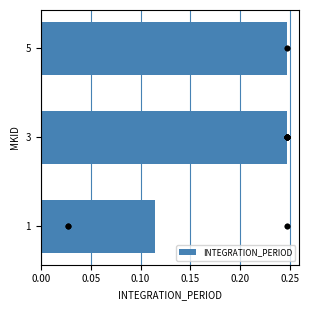

Count the INTEGRATION_PERIOD values in the range 0 to 1.

3